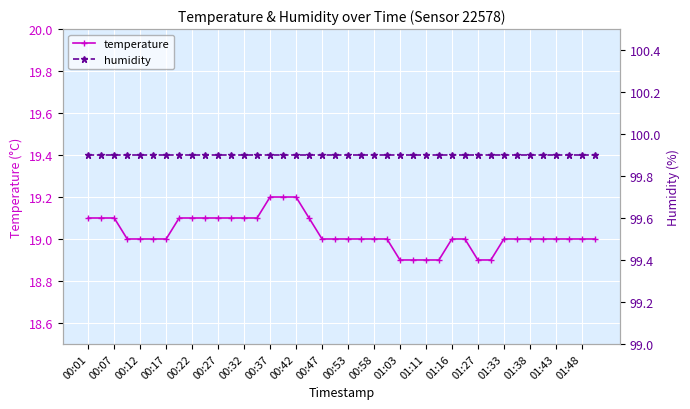

Which category has the lowest value in the humidity series?

00:01